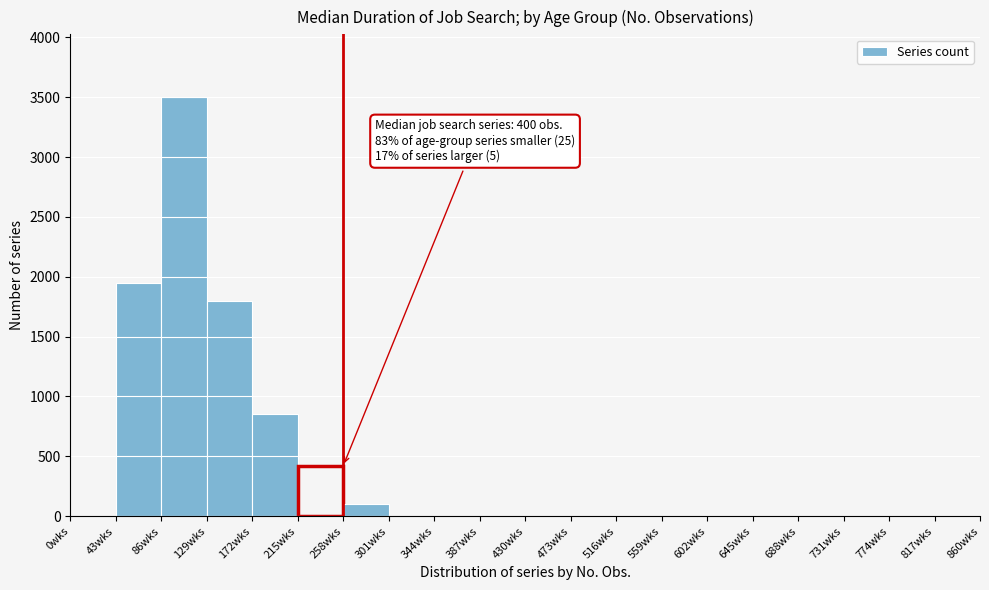

Over which range of the x-axis is the bar tallest?

86 to 129